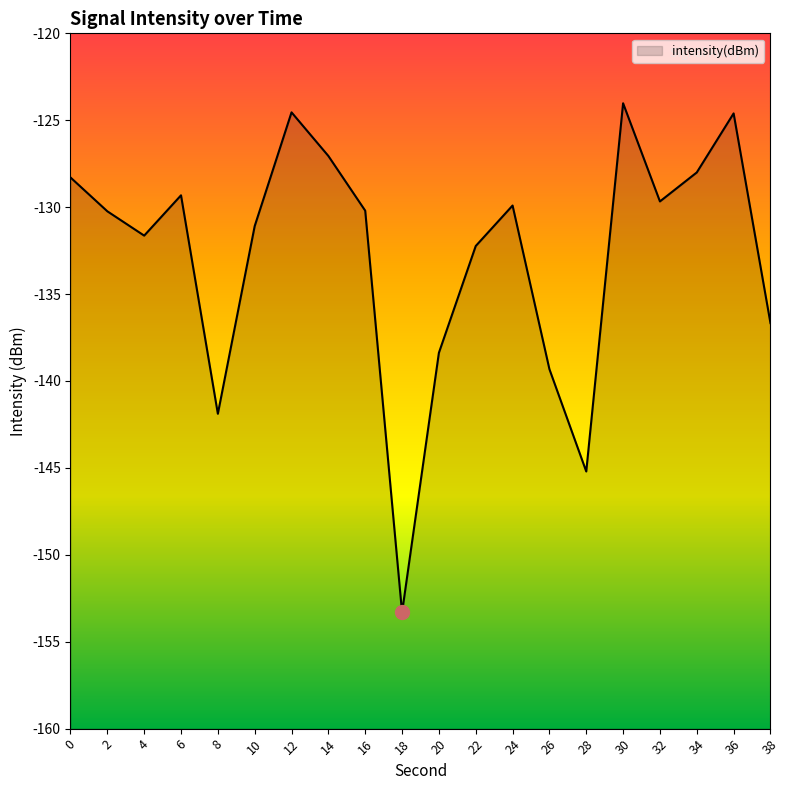

Rank the categories by value from highest to lowest.

30, 12, 36, 14, 34, 0, 6, 32, 24, 16, 2, 10, 4, 22, 38, 20, 26, 8, 28, 18